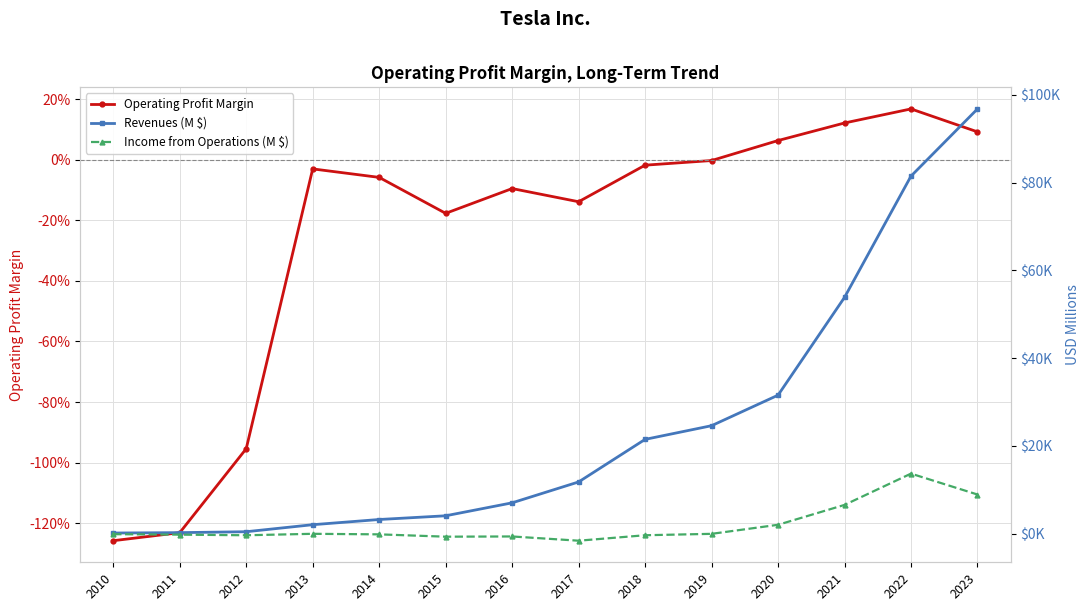

How many distinct data groups are displayed?

3